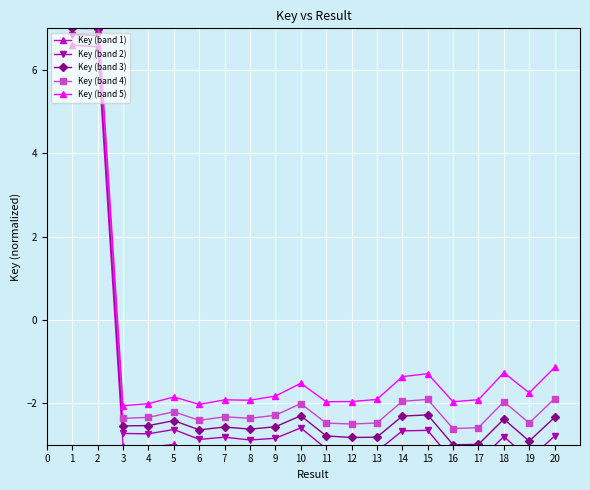

True or false: Key (band 3) and Key (band 5) intersect in this chart.

False